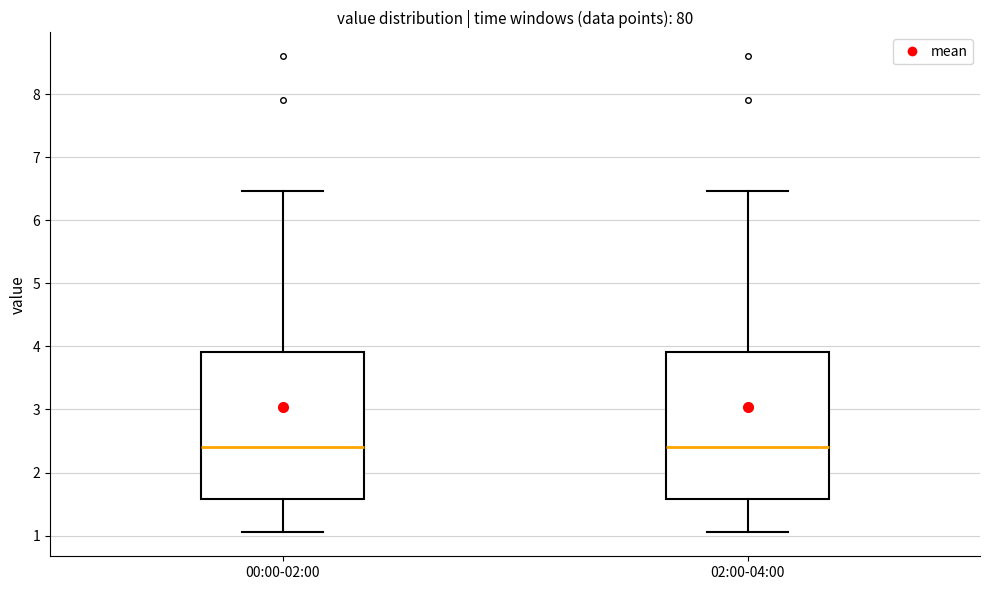

Reading left to right, transcribe this box plot: for each box, give where its median line is, the range the box spans, and where its two whiskers end, as read against the y-axis. The values are not printed on the chart, so give them approximately, as read against the axis.

00:00-02:00: median 2.4, box 1.6 to 3.9, whiskers 1.1 to 6.5
02:00-04:00: median 2.4, box 1.6 to 3.9, whiskers 1.1 to 6.5